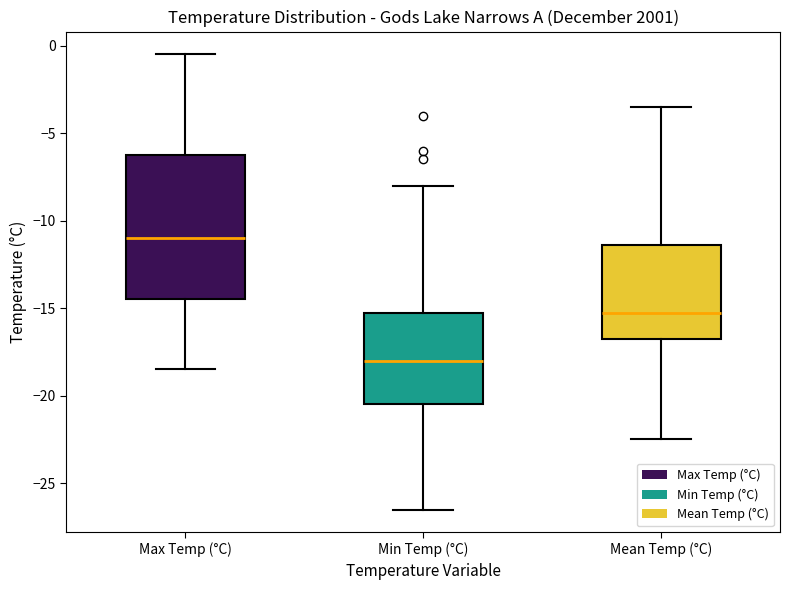

Which box is the tallest, from its lower edge to its upper edge?

Max Temp (°C)